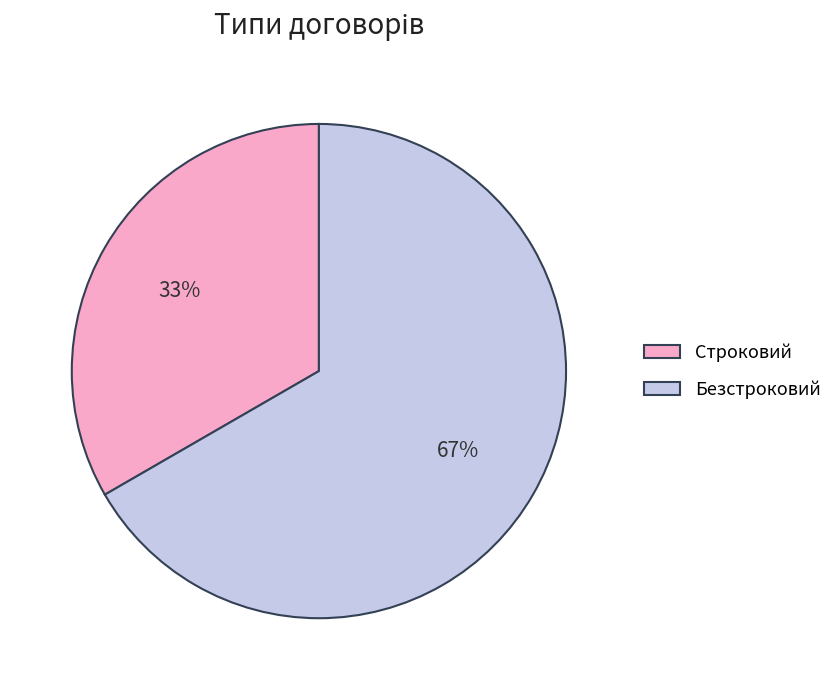

Which slice represents more than half of the pie?

Безстроковий